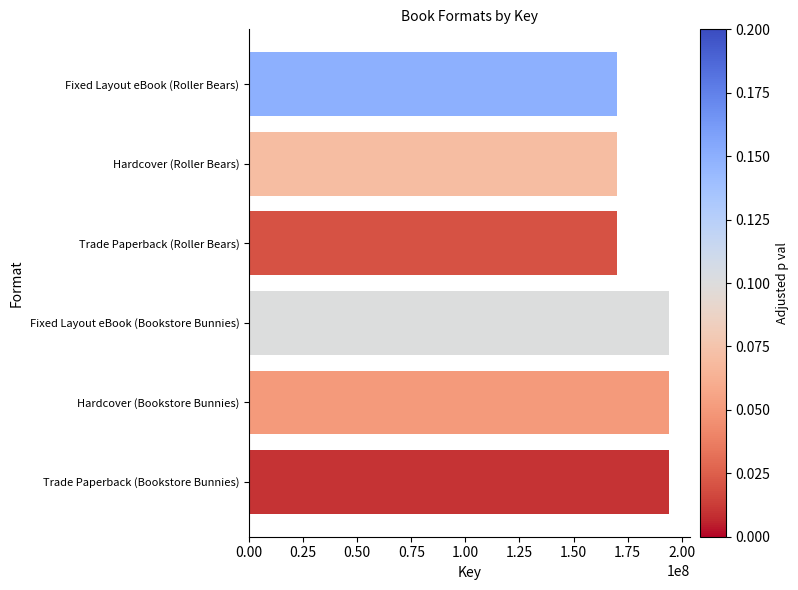

Are the bars horizontal?

Yes